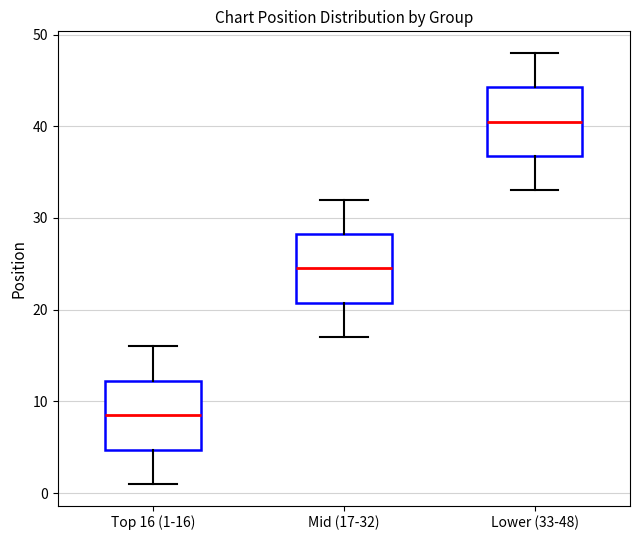

Reading left to right, transcribe this box plot: for each box, give where its median line is, the range the box spans, and where its two whiskers end, as read against the y-axis. The values are not printed on the chart, so give them approximately, as read against the axis.

Top 16 (1-16): median 9, box 5 to 12, whiskers 1 to 16
Mid (17-32): median 25, box 21 to 28, whiskers 17 to 32
Lower (33-48): median 41, box 37 to 44, whiskers 33 to 48